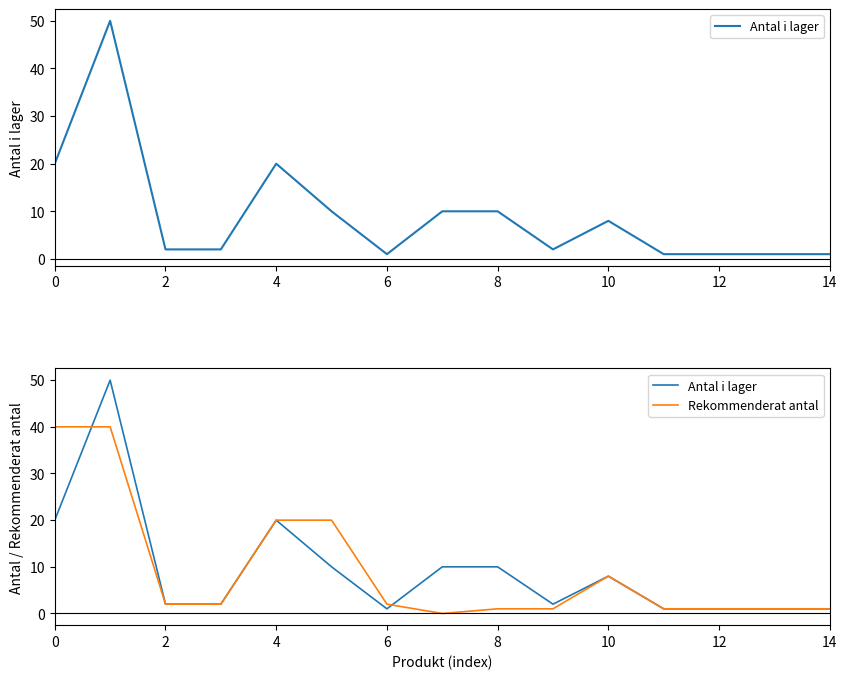

True or false: Rekommenderat antal has a value of 1 at 8.

True